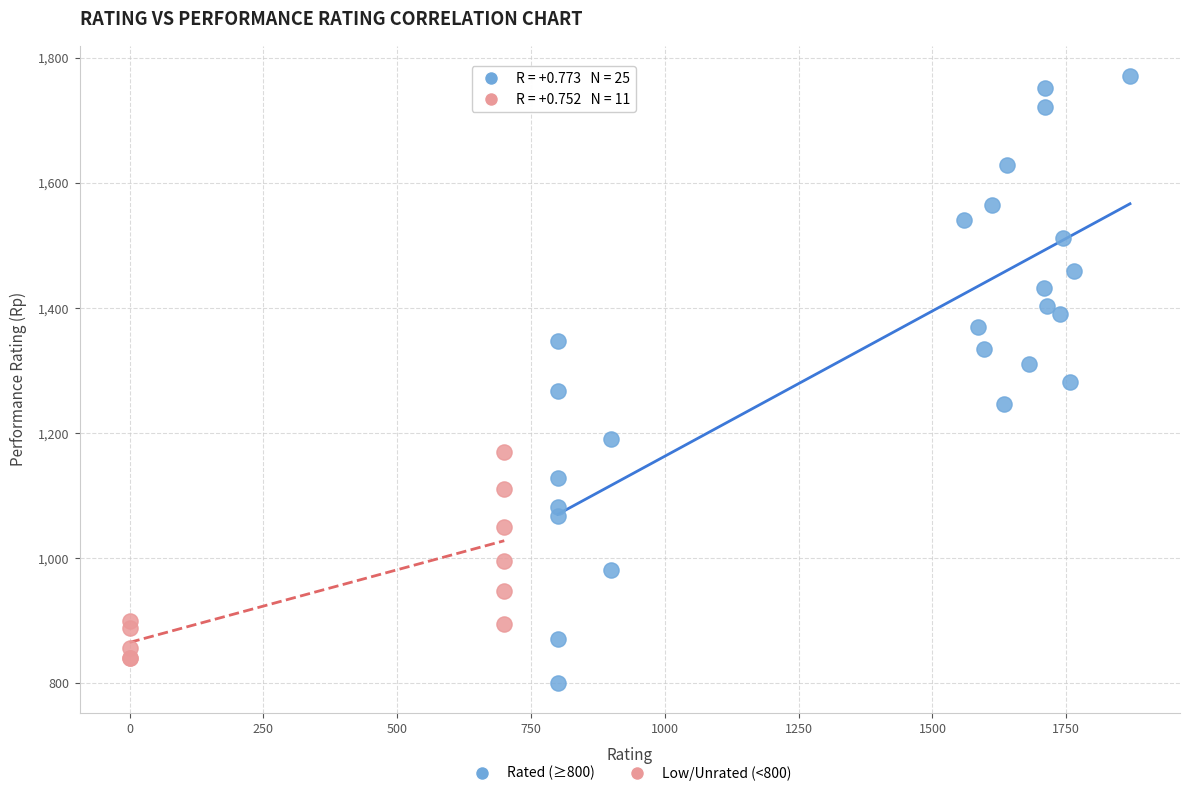

Which series contains the highest Y value?

Rated (≥800)